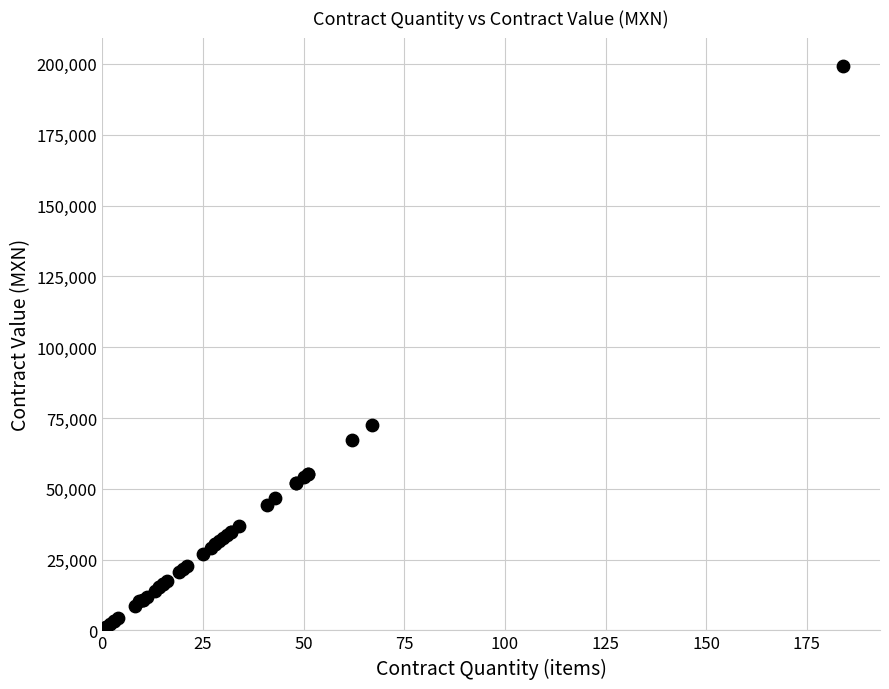

What Y value in the scatter plot is closest to 100227?

72597.3